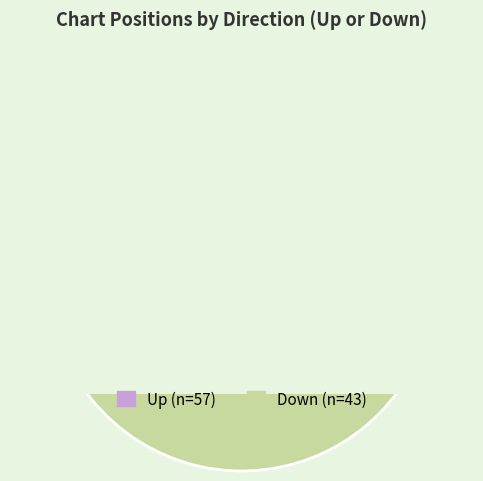

Combined, what portion of the pie is down and up?

100.0%